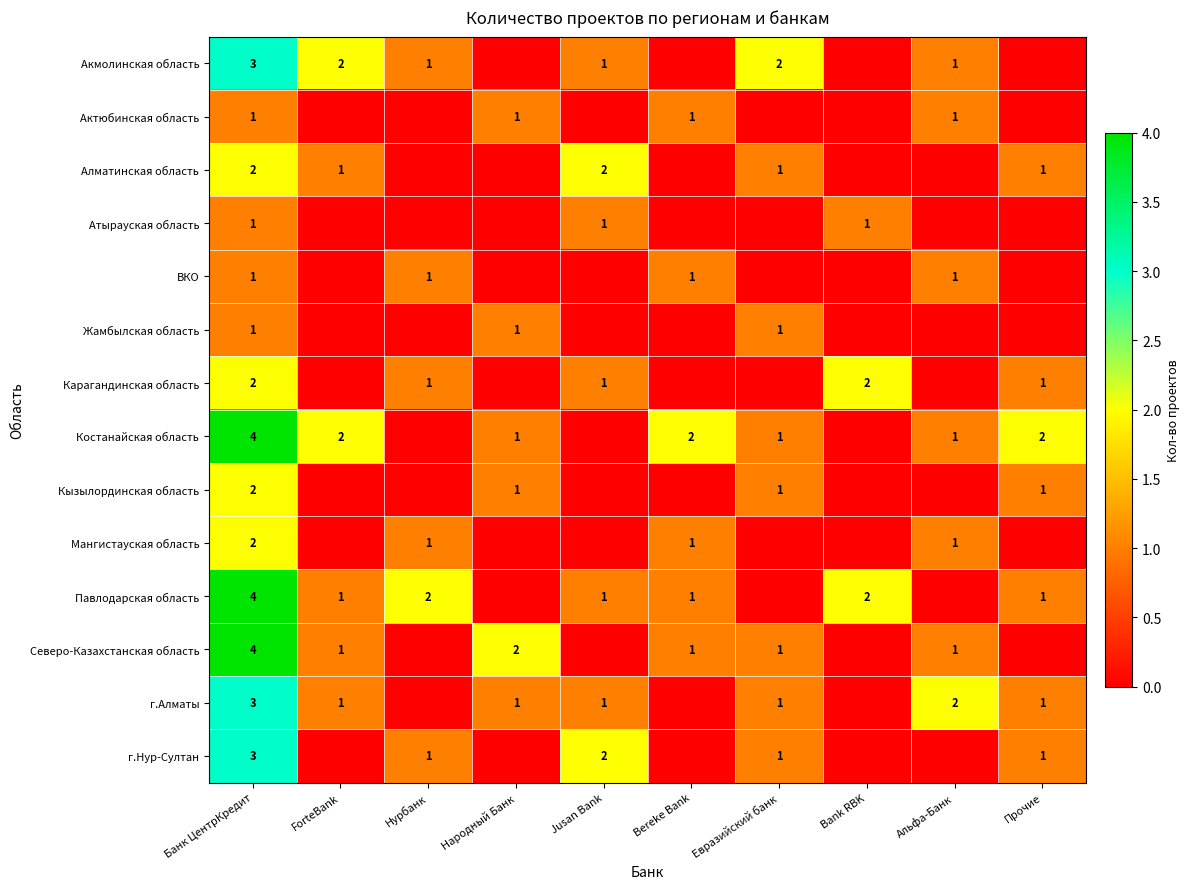

How many categories are shown in the chart?

10